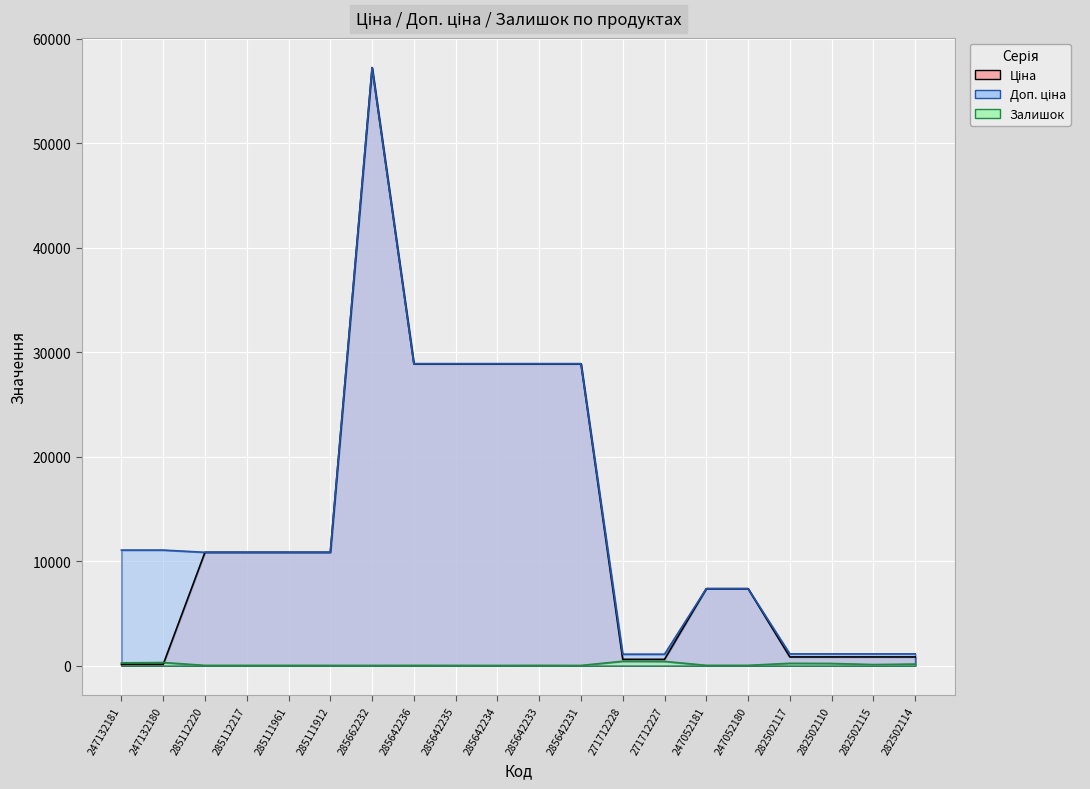

How many series are shown in this chart?

3